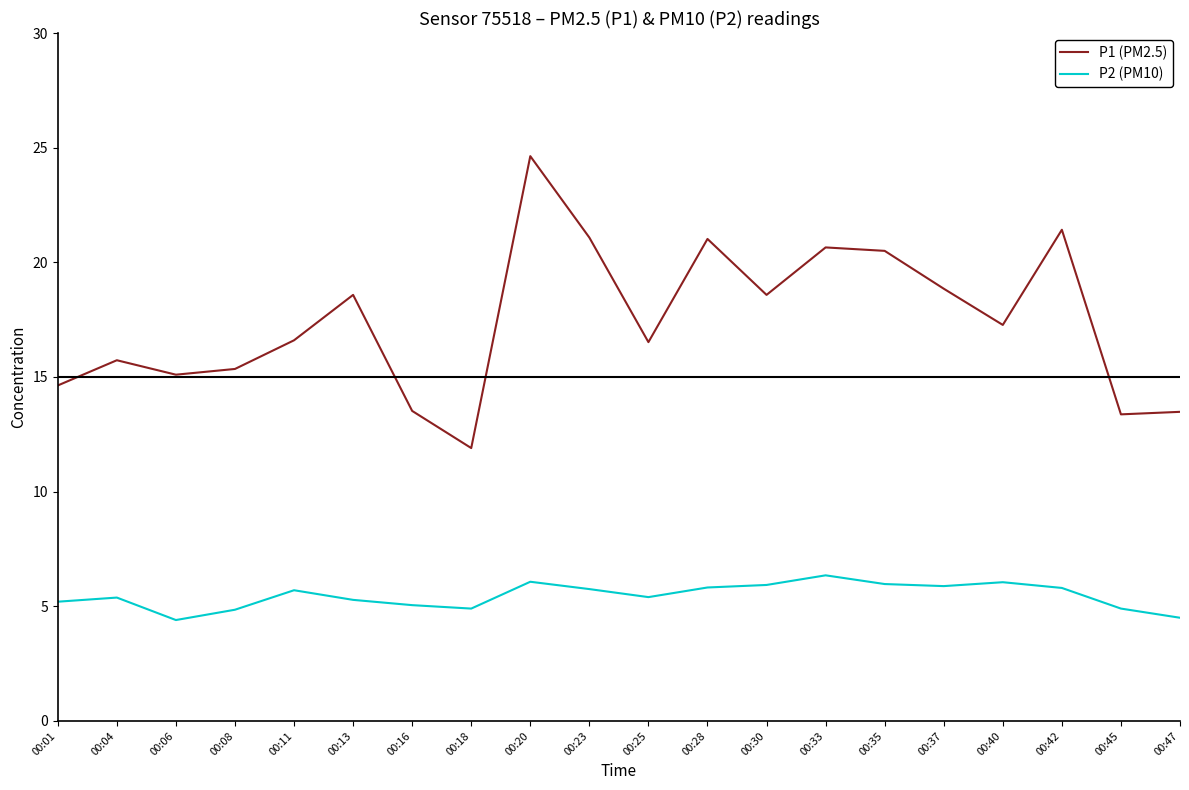

Where does the P1 (PM2.5) series first go above 17?

00:13